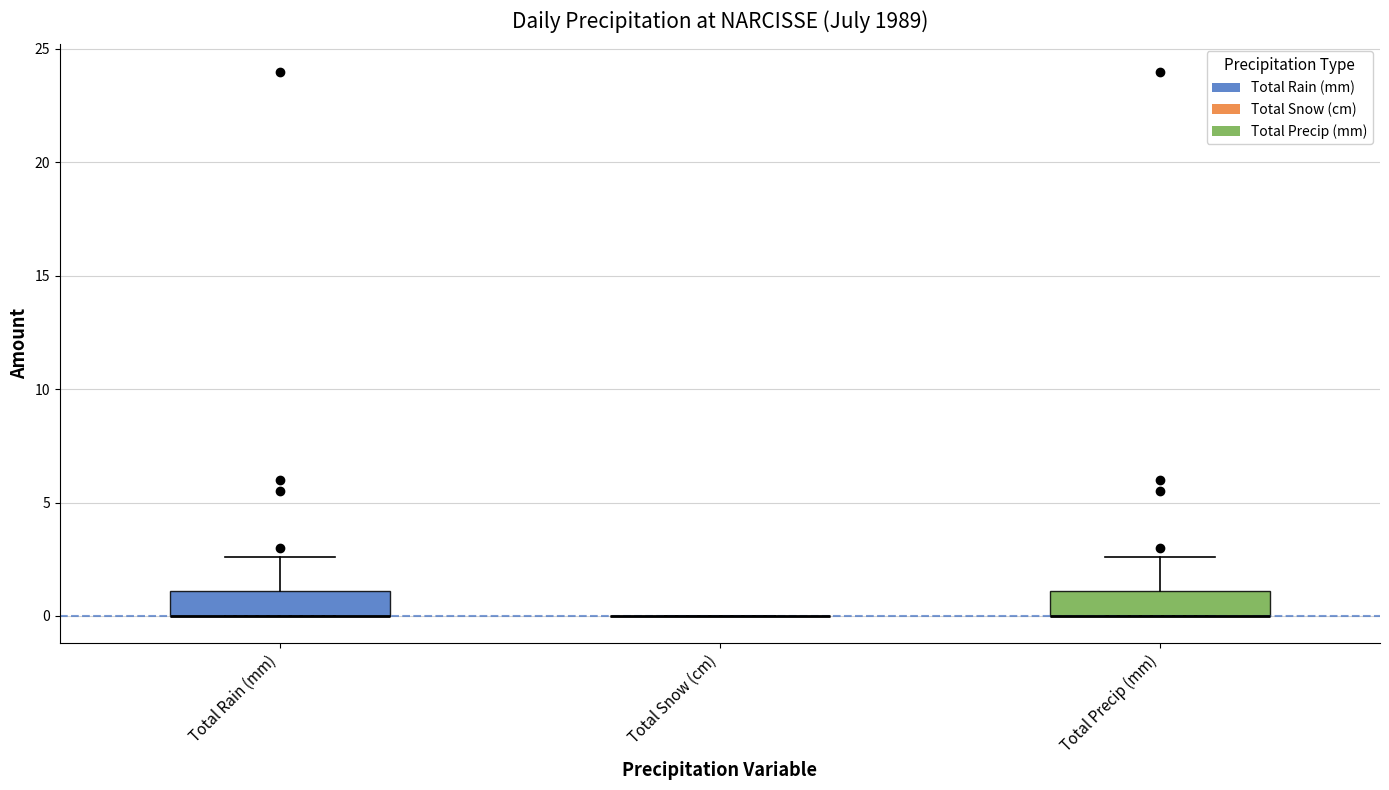

Reading left to right, read every box against the y-axis: the position of its median line, the range the box covers, and the ends of its whiskers. The values are not printed on the chart, so give them approximately, as read against the axis.

Total Rain (mm): median 0.0 (drawn on the box's lower edge), box 0.0 to 1.0, whiskers 0.0 to 2.5
Total Snow (cm): box collapsed to a line at 0.0, whiskers 0.0 to 0.0
Total Precip (mm): median 0.0 (drawn on the box's lower edge), box 0.0 to 1.0, whiskers 0.0 to 2.5